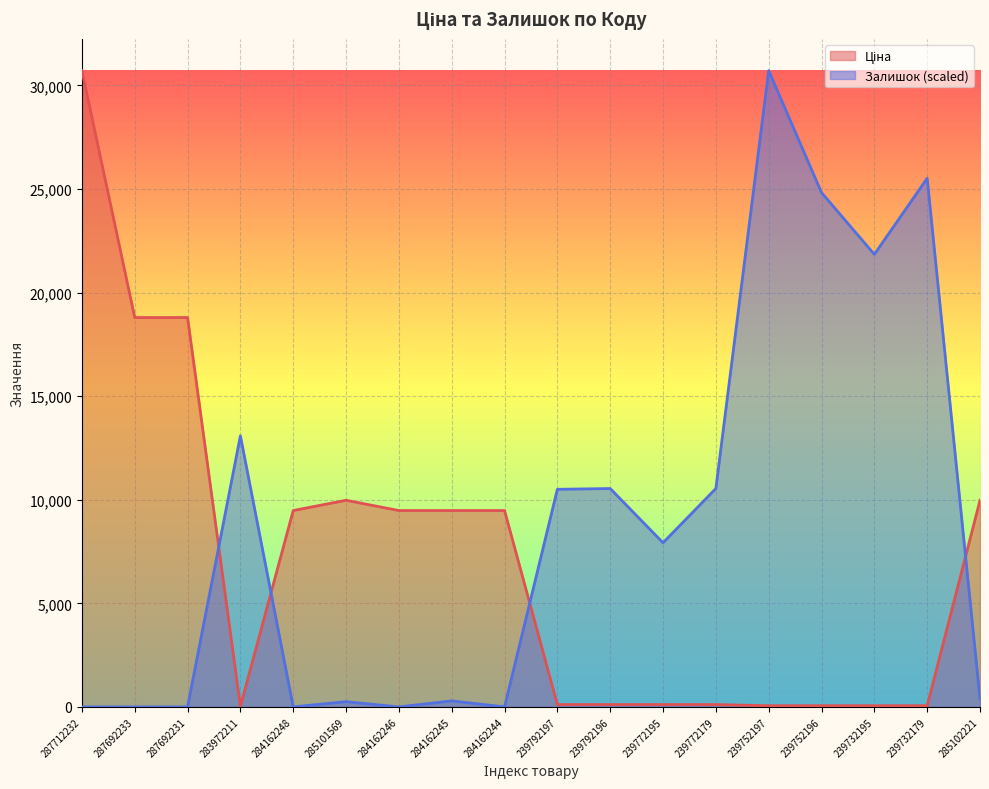

What is the difference between the maximum and minimum values in the Залишок series?

30717.1